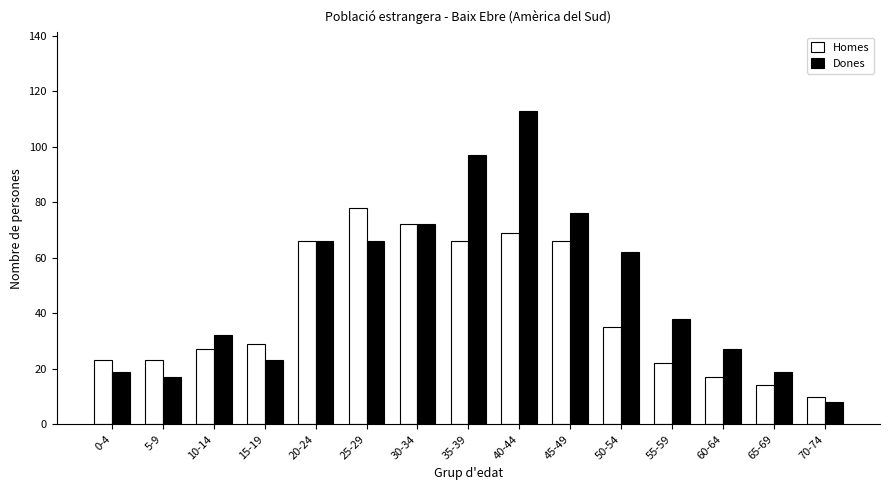

Reading left to right, transcribe all the data shown in this chart.

Homes: 23	23	27	29	66	78	72	66	69	66	35	22	17	14	10
Dones: 19	17	32	23	66	66	72	97	113	76	62	38	27	19	8